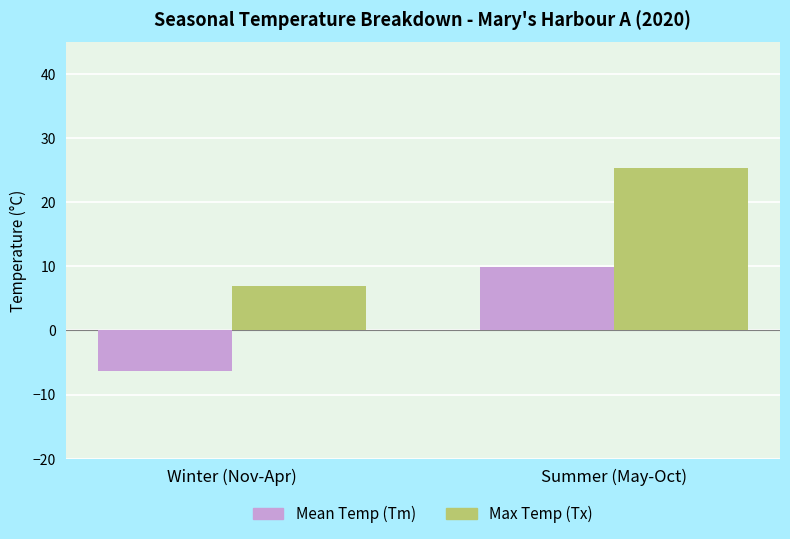

What is the difference between the maximum and minimum values in the Max Temp (Tx) series?

18.5